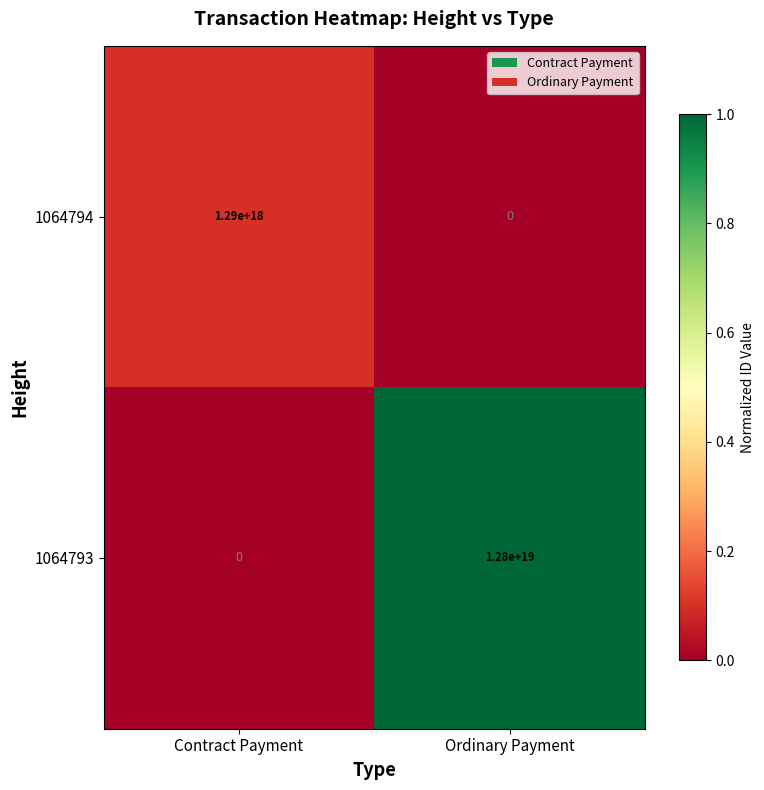

At which category is the sum across all series the highest?

Ordinary Payment